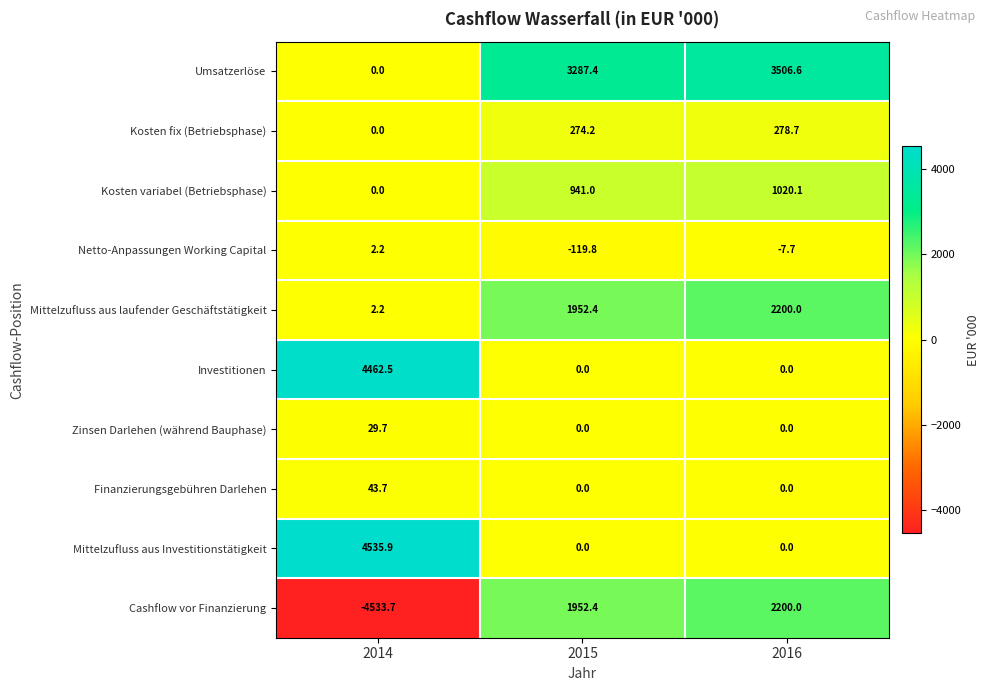

Reading left to right, transcribe all the data shown in this chart.

Umsatzerlöse: 2014=0.0	2015=3287.4	2016=3506.6
Kosten fix (Betriebsphase): 2014=0.0	2015=274.2	2016=278.7
Kosten variabel (Betriebsphase): 2014=0.0	2015=941.0	2016=1020.1
Netto-Anpassungen Working Capital: 2014=2.2	2015=-119.8	2016=-7.7
Mittelzufluss aus laufender Geschäftstätigkeit: 2014=2.2	2015=1952.4	2016=2200.0
Investitionen: 2014=4462.5	2015=0.0	2016=0.0
Zinsen Darlehen (während Bauphase): 2014=29.7	2015=0.0	2016=0.0
Finanzierungsgebühren Darlehen: 2014=43.7	2015=0.0	2016=0.0
Mittelzufluss aus Investitionstätigkeit: 2014=4535.9	2015=0.0	2016=0.0
Cashflow vor Finanzierung: 2014=-4533.7	2015=1952.4	2016=2200.0